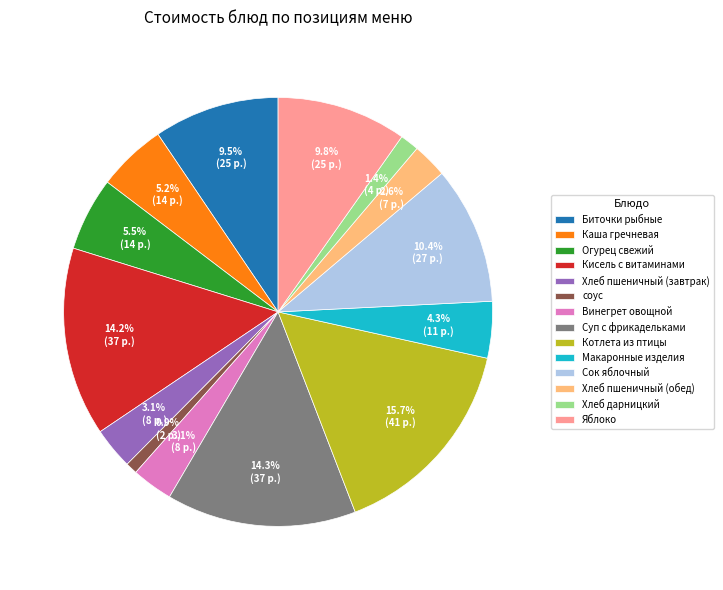

Which slice is the smallest?

соус